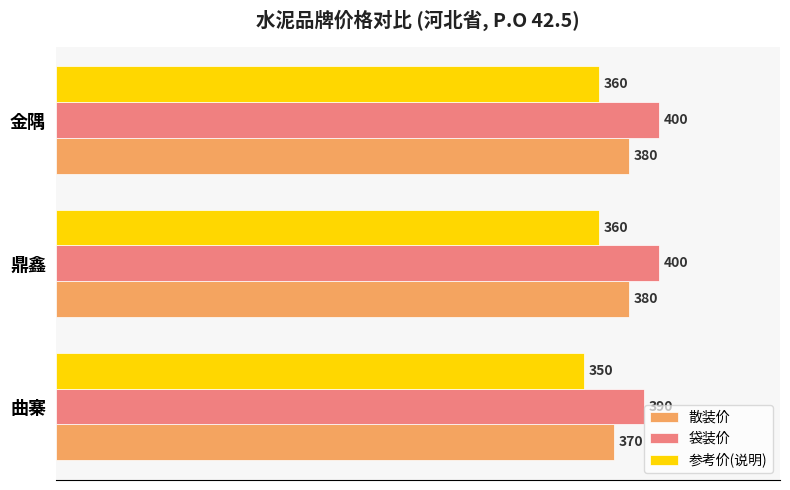

Rank the series by their maximum value, from highest to lowest.

袋装价, 散装价, 参考价(说明)